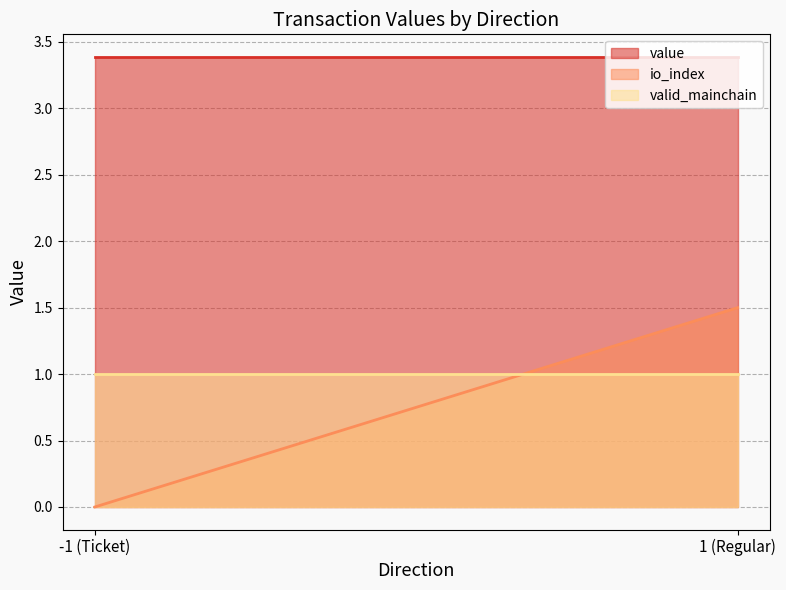

Reading right to left, list all the values displayed in this chart.

io_index: 1 (Regular)=1.5	-1 (Ticket)=0.0
valid_mainchain: 1 (Regular)=1.0	-1 (Ticket)=1.0
value: 1 (Regular)=3.4	-1 (Ticket)=3.4